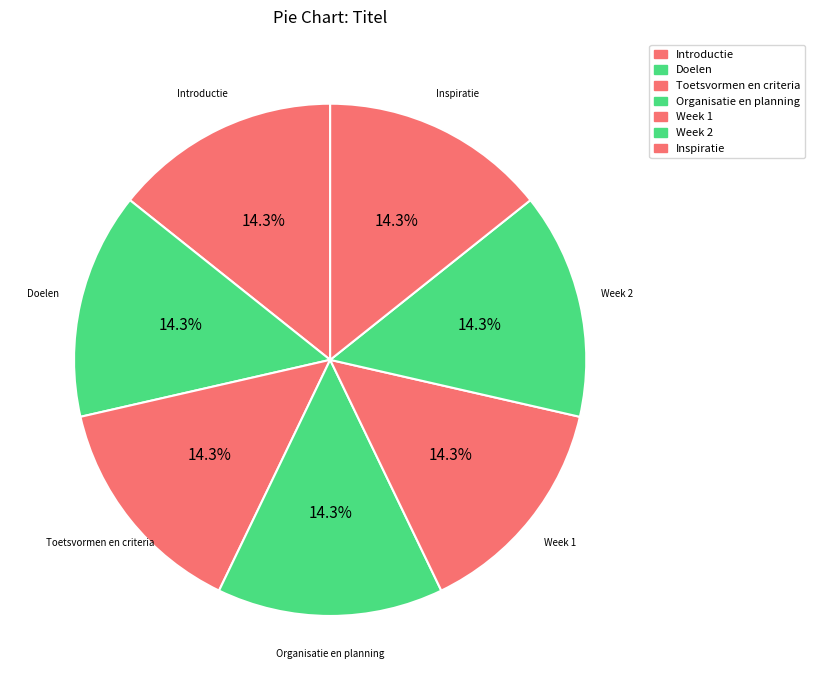

Which category has the smallest portion of the pie?

Introductie